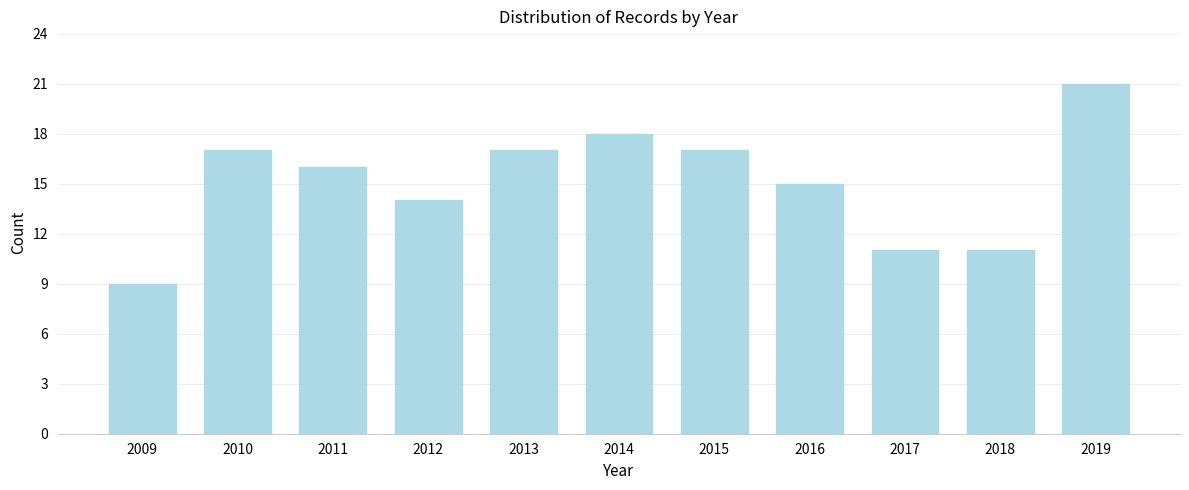

Reading left to right, list all the values displayed in this chart.

9	17	16	14	17	18	17	15	11	11	21